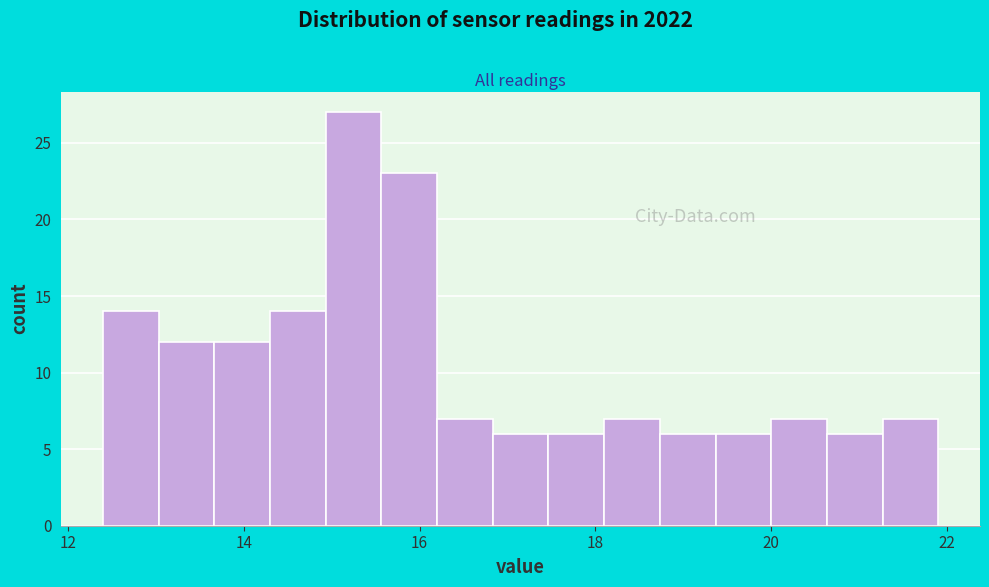

Around what value on the x-axis is the tallest bar? Give the approximate position of its centre, as read against the axis.

15.2